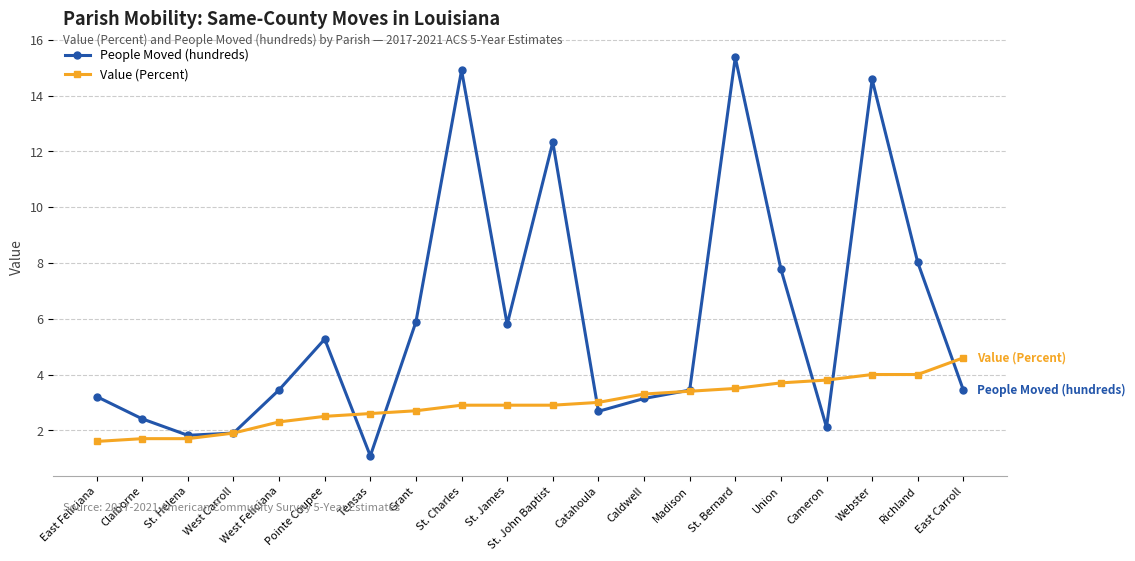

Which series changed the most between St. Charles and Webster?

Value (Percent)